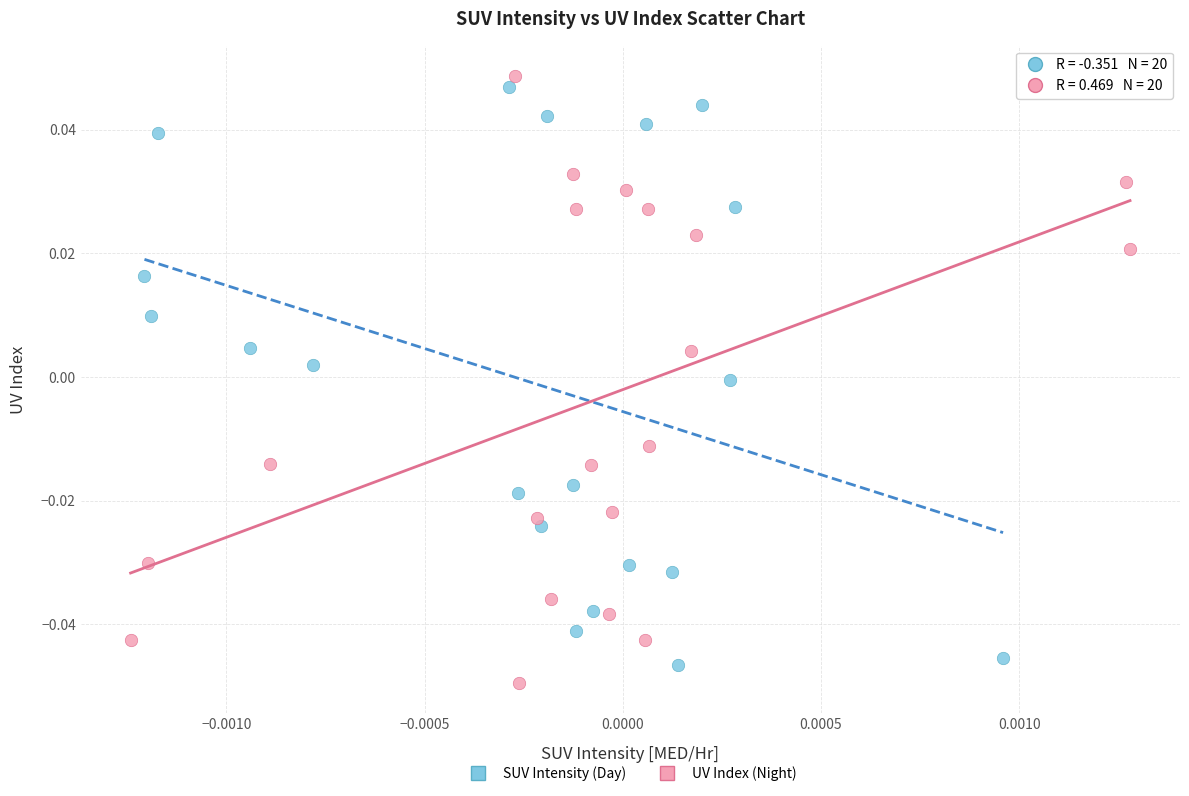

Which series contains the highest Y value?

UV Index (Night)